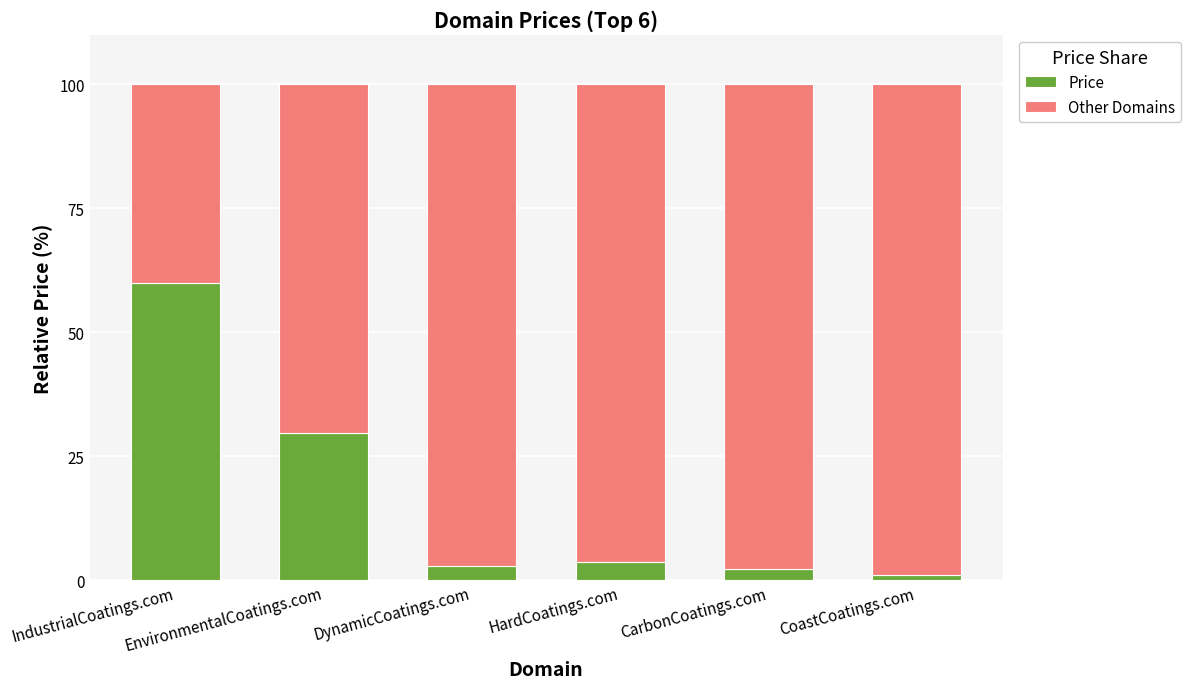

What is the difference between the maximum and minimum values in the Price series?

58.9